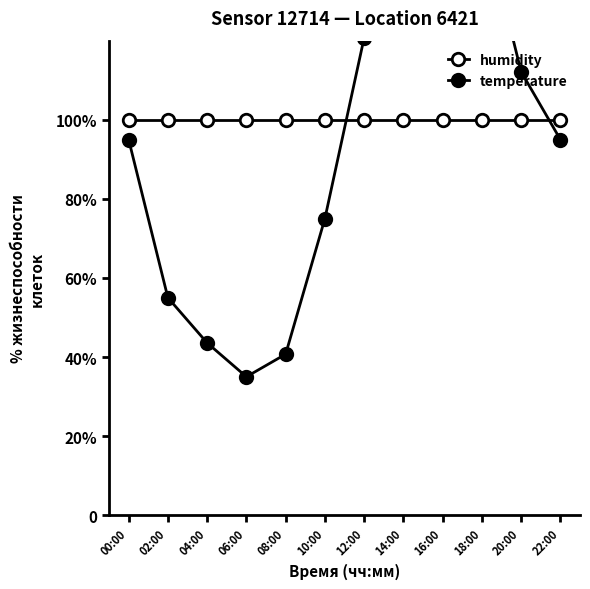

True or false: temperature has a value of 30.4 at 22:00.

False